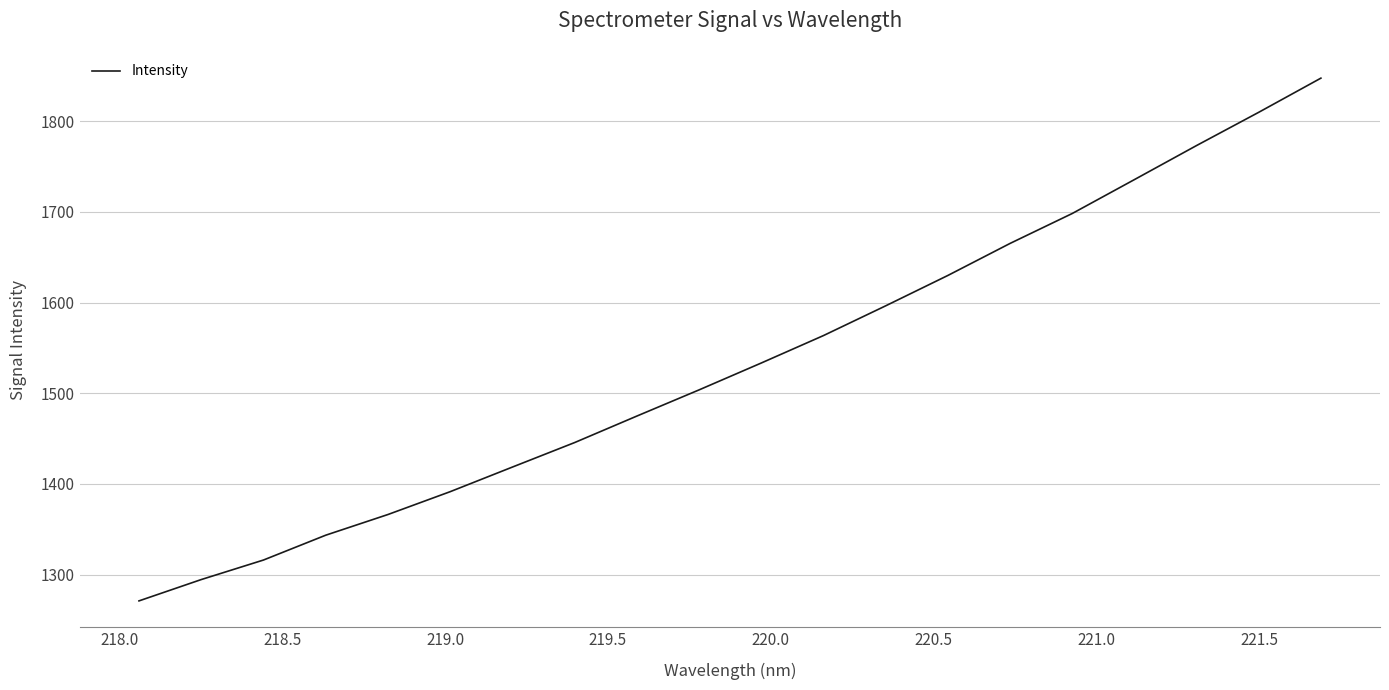

What is the maximum value shown in the chart?

1847.4